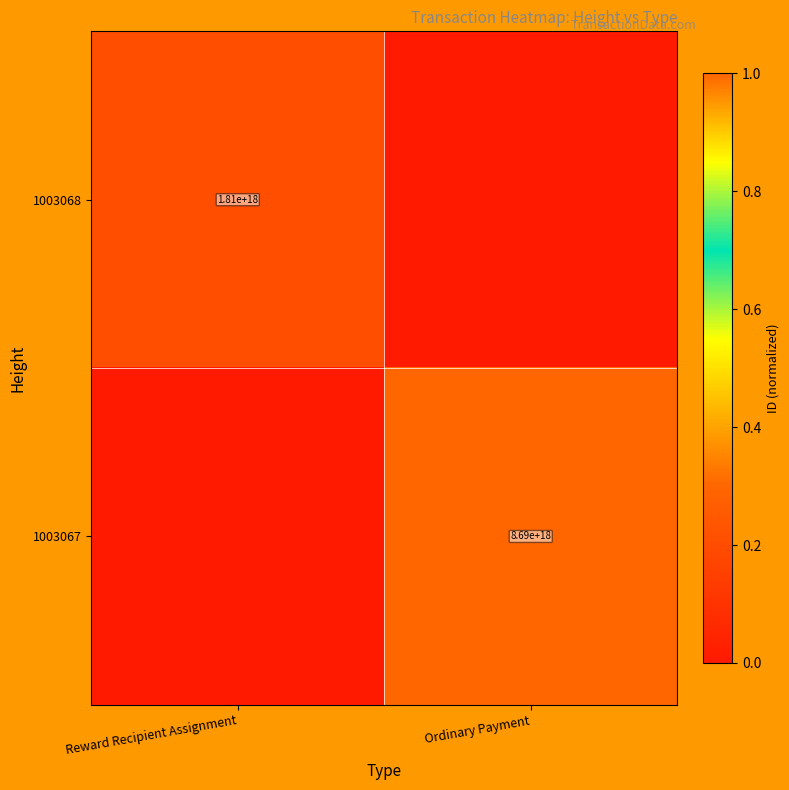

Is it true that 1003068 equals 1810000000000000000 at Reward Recipient Assignment?

True